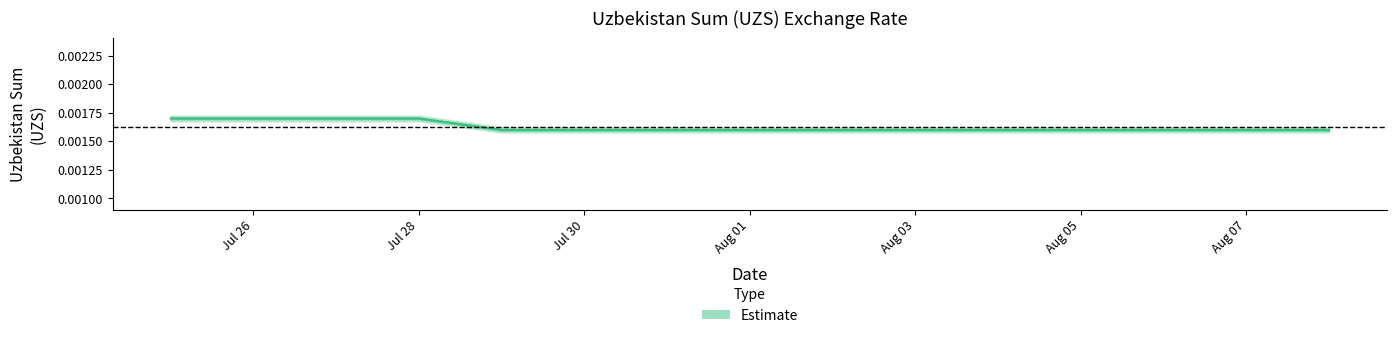

List the labels in order of value, largest first.

2020-07-25, 2020-07-26, 2020-07-27, 2020-07-28, 2020-07-29, 2020-07-30, 2020-07-31, 2020-08-01, 2020-08-02, 2020-08-03, 2020-08-04, 2020-08-05, 2020-08-06, 2020-08-07, 2020-08-08